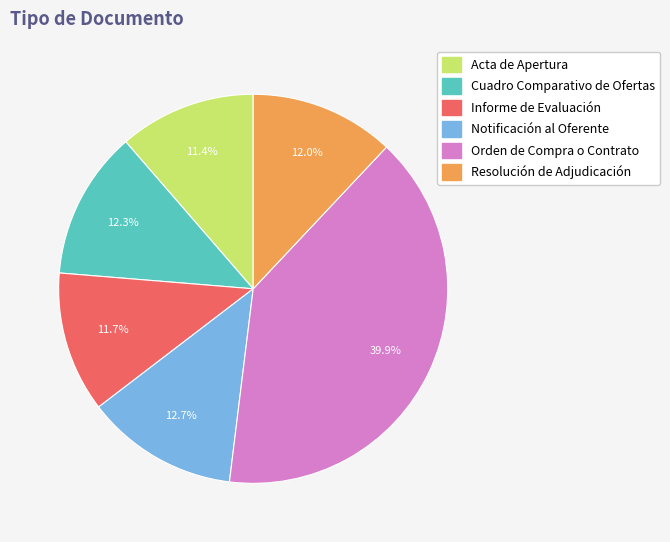

What portion of the pie excludes Notificación al Oferente?

87.3%